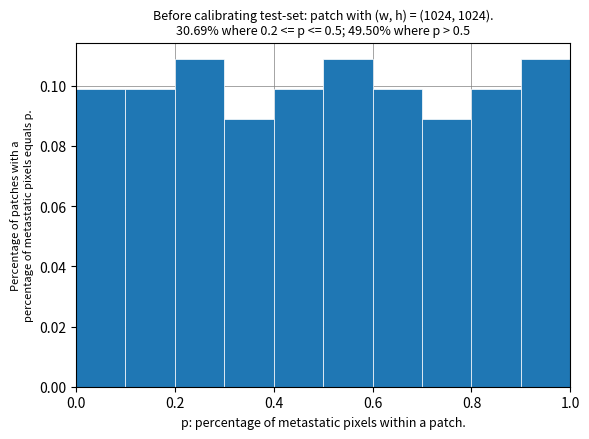

Reading left to right, transcribe this chart: for each bar, give the range it covers on the x-axis and its height. The values are not printed on the chart, so give them approximately, as read against the axis.

0.0 to 0.1: 0.100
0.1 to 0.2: 0.100
0.2 to 0.3: 0.108
0.3 to 0.4: 0.090
0.4 to 0.5: 0.100
0.5 to 0.6: 0.108
0.6 to 0.7: 0.100
0.7 to 0.8: 0.090
0.8 to 0.9: 0.100
0.9 to 1.0: 0.108